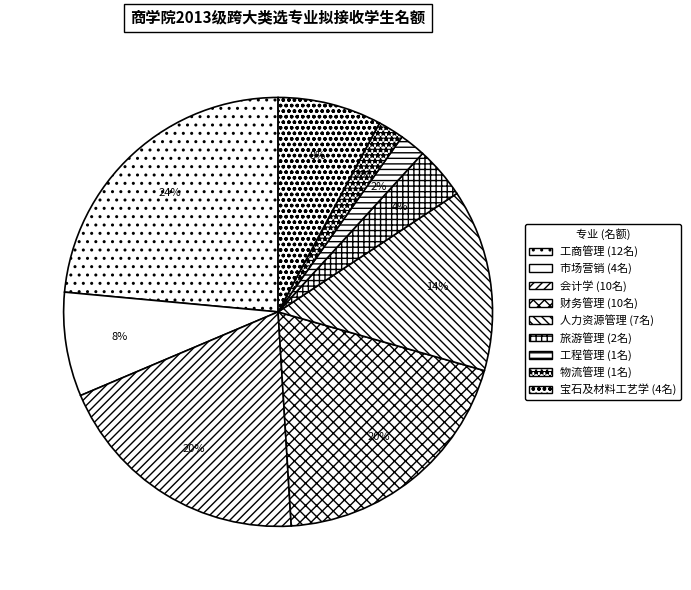

Between 会计学 and 人力资源管理, which is larger?

会计学